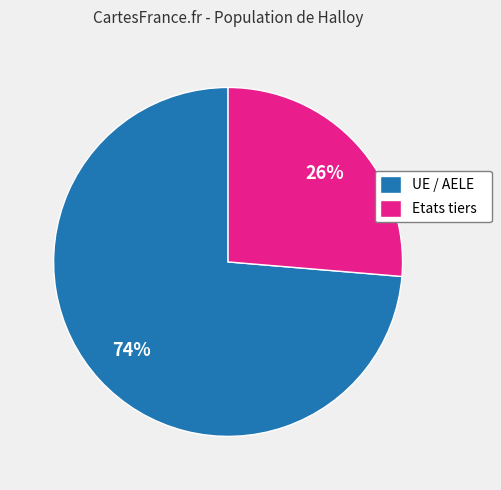

True or false: UE / AELE accounts for 65% of the total.

False